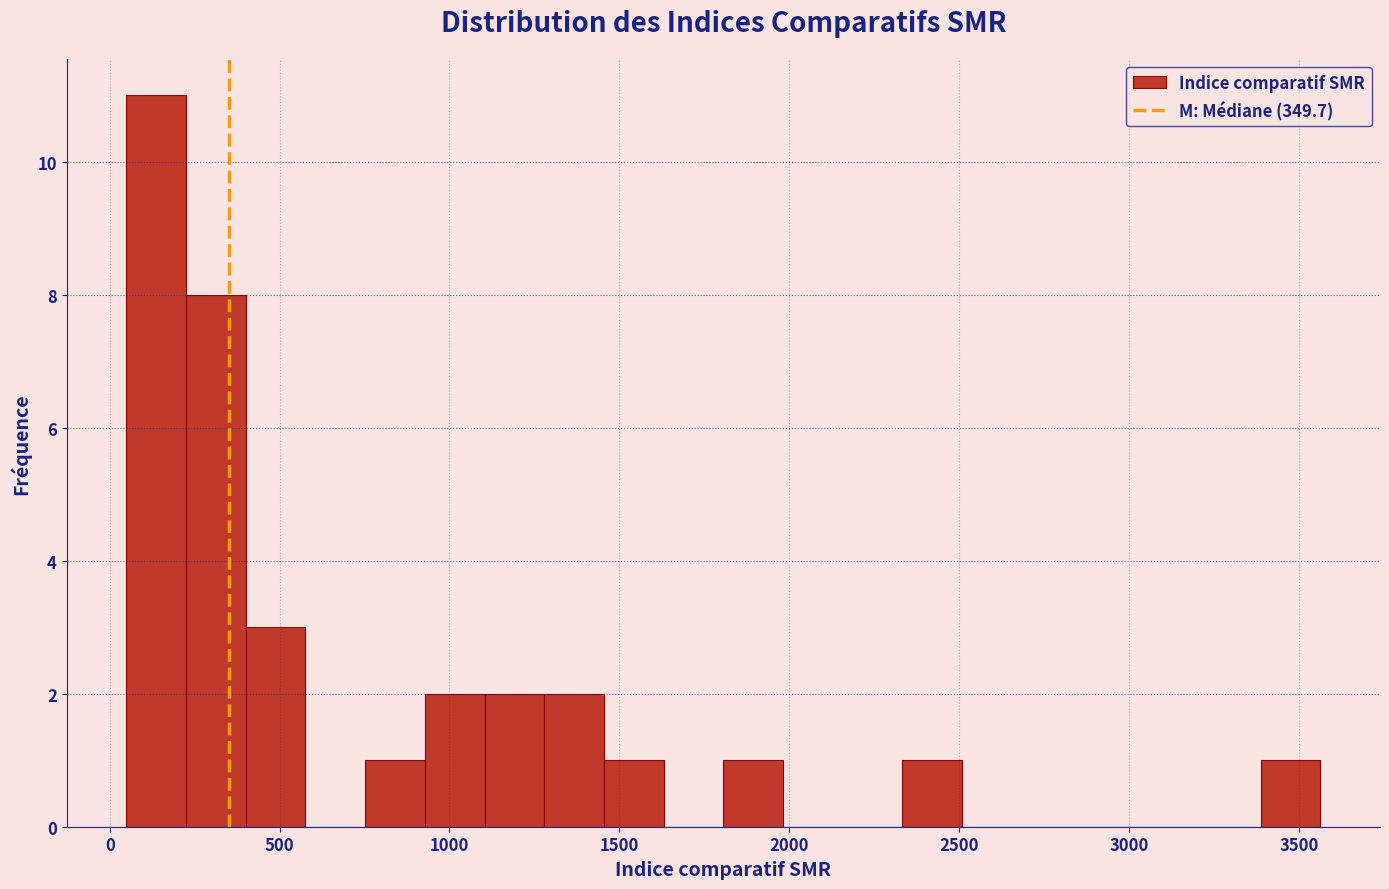

Read against the x-axis, roughly where is the centre of the tallest bar?

150